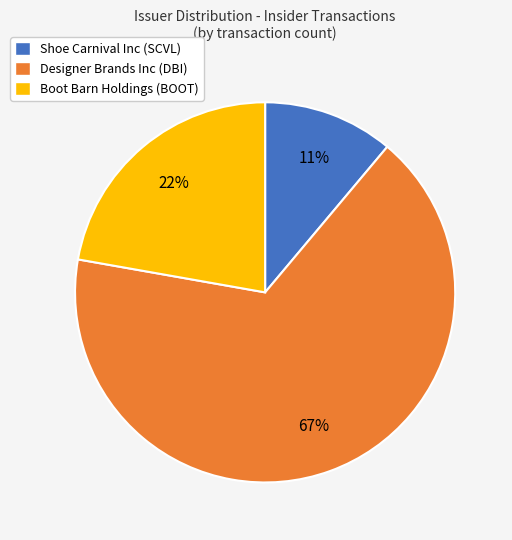

Is there any slice that represents more than half of the pie?

Yes